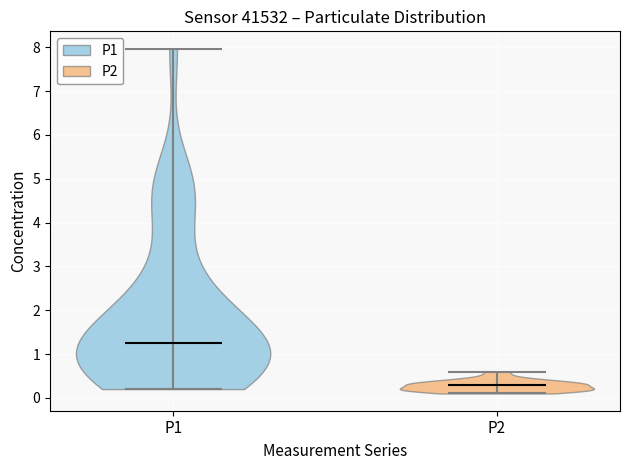

Reading left to right, read every violin against the y-axis: where its median line is, and the lowest and highest points it reaches. The values are not printed on the chart, so give them approximately, as read against the axis.

P1: median line 1.3, lowest point 0.2, highest point 8.0
P2: median line 0.3, lowest point 0.1, highest point 0.6